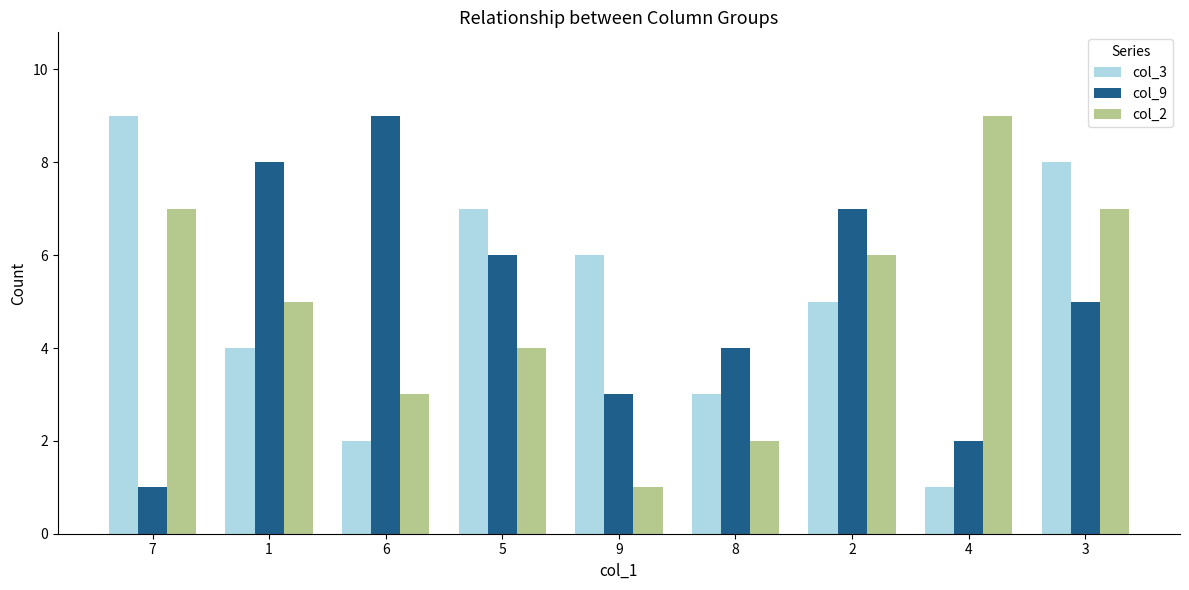

Which series changed the most between 2 and 3?

col_3